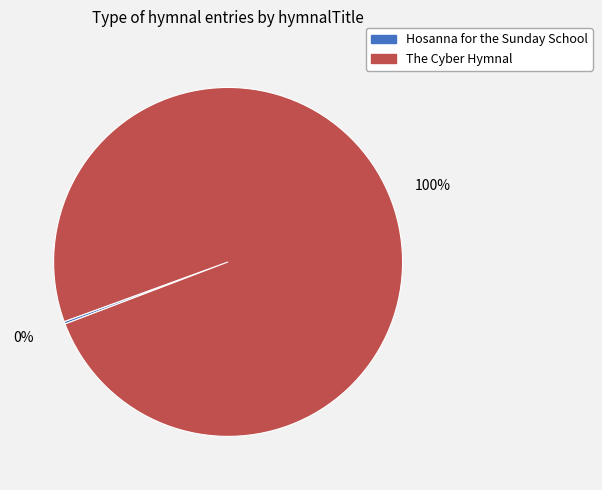

Which slice represents more than half of the pie?

The Cyber Hymnal